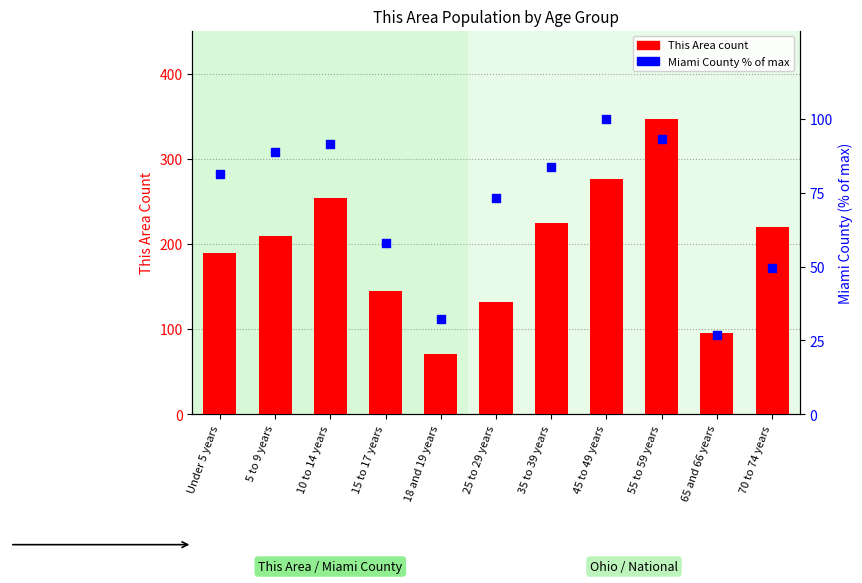

Which series has the widest spread of Y values?

This Area count